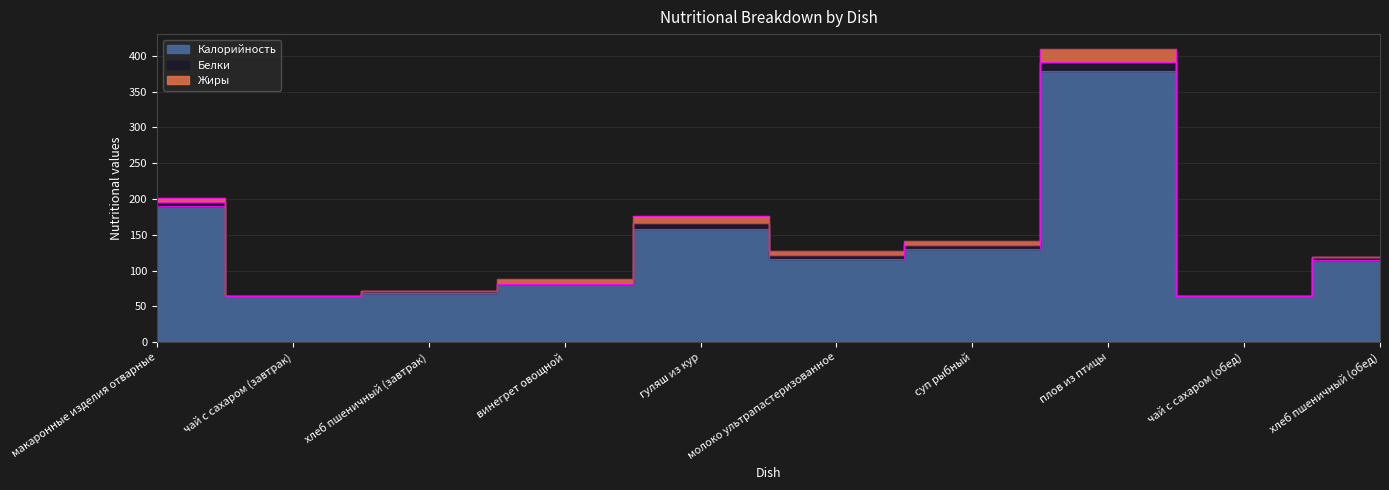

True or false: Калорийность and Жиры cross at least once.

False